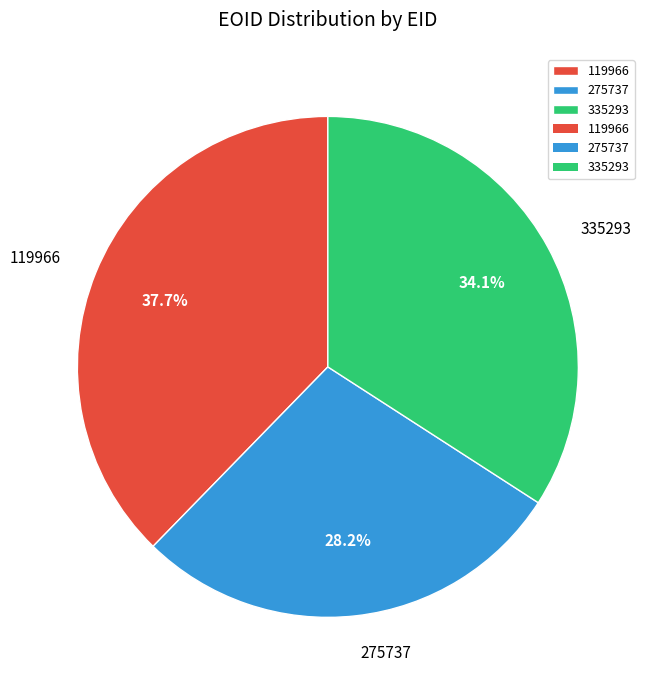

True or false: 119966 accounts for 28% of the total.

False